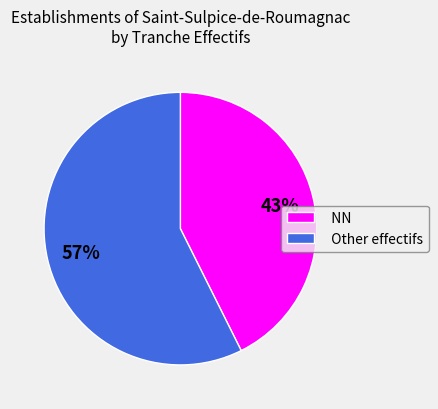

Is there a majority slice in this chart?

Yes